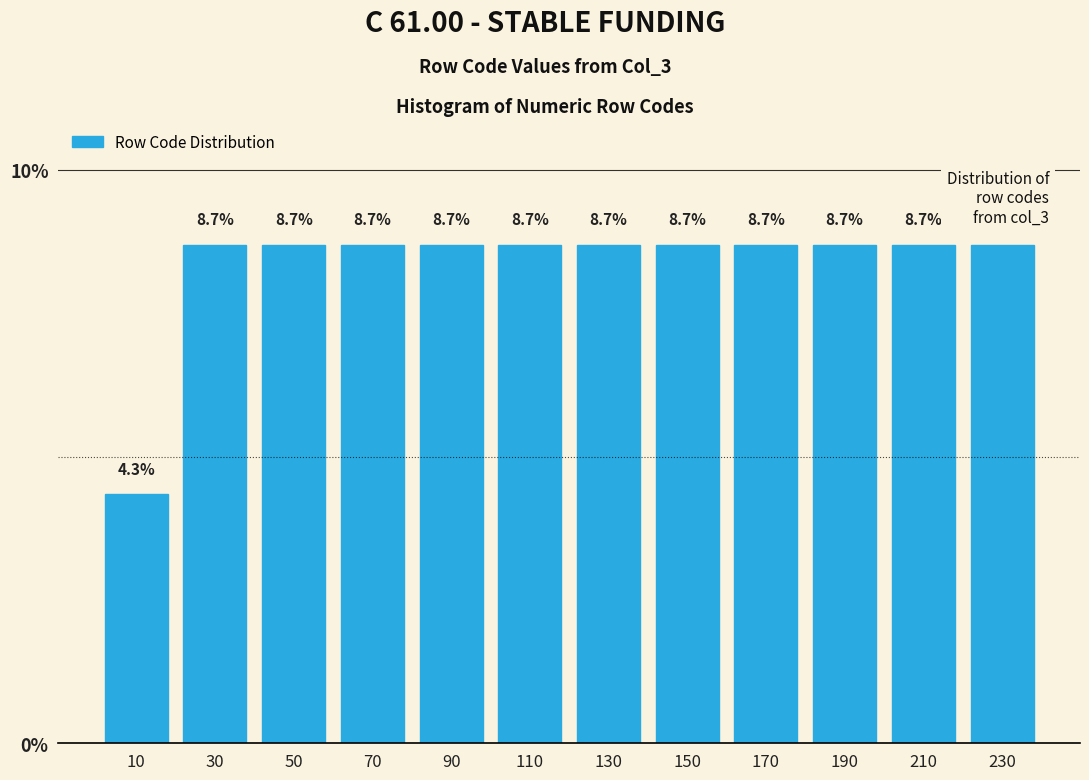

Reading left to right, list every bar in this chart as the range it spans on the x-axis followed by its height.

0 to 20: 4.3
20 to 40: 8.7
40 to 60: 8.7
60 to 80: 8.7
80 to 100: 8.7
100 to 120: 8.7
120 to 140: 8.7
140 to 160: 8.7
160 to 180: 8.7
180 to 200: 8.7
200 to 220: 8.7
220 to 240: 8.7